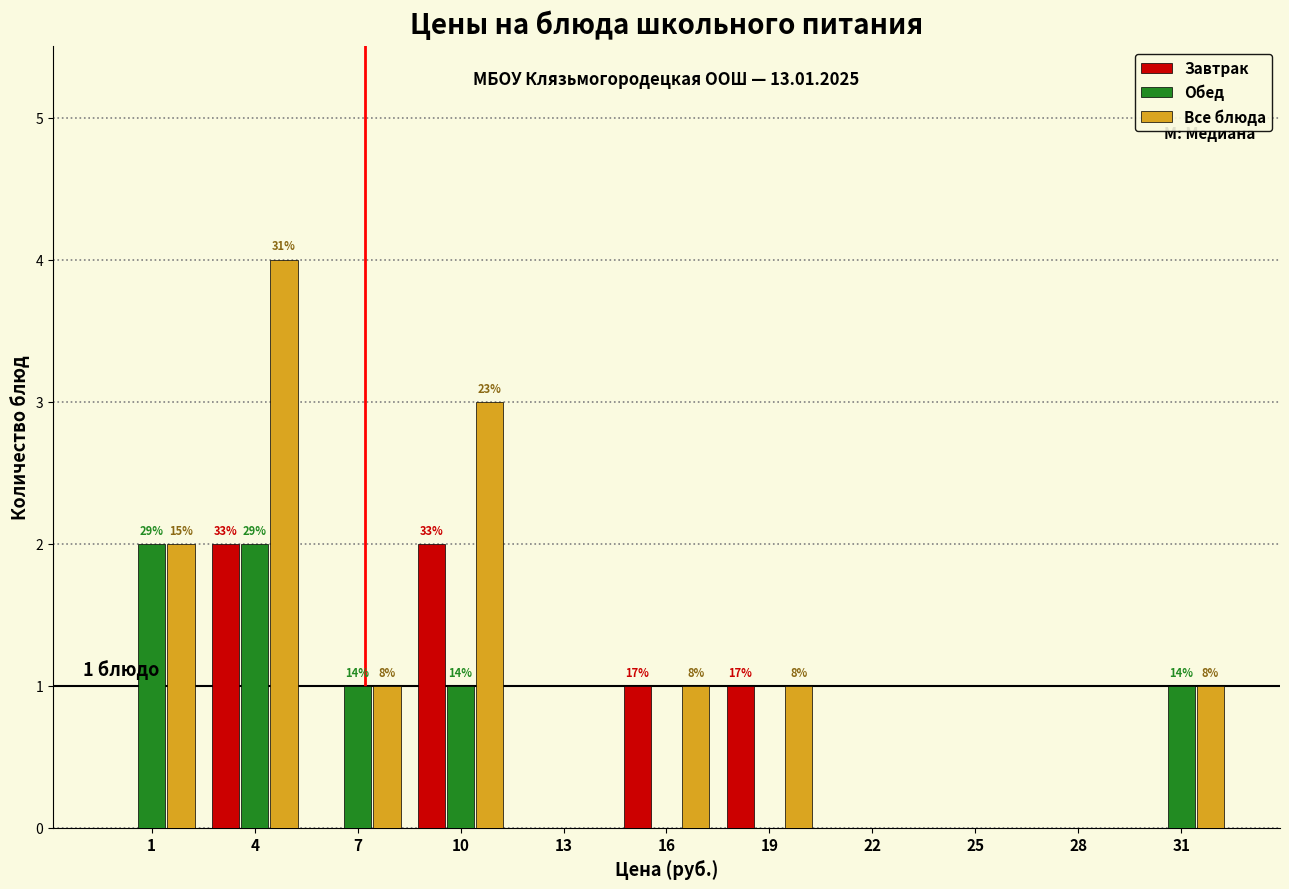

What is the sum of all Завтрак values?

6